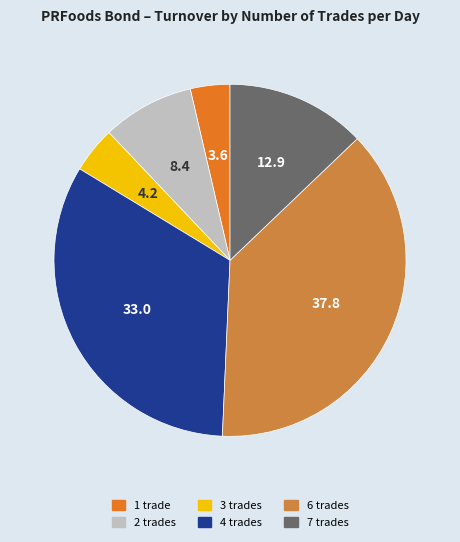

Approximately how many times larger is the value at 4 trades compared to 7 trades?

2.6